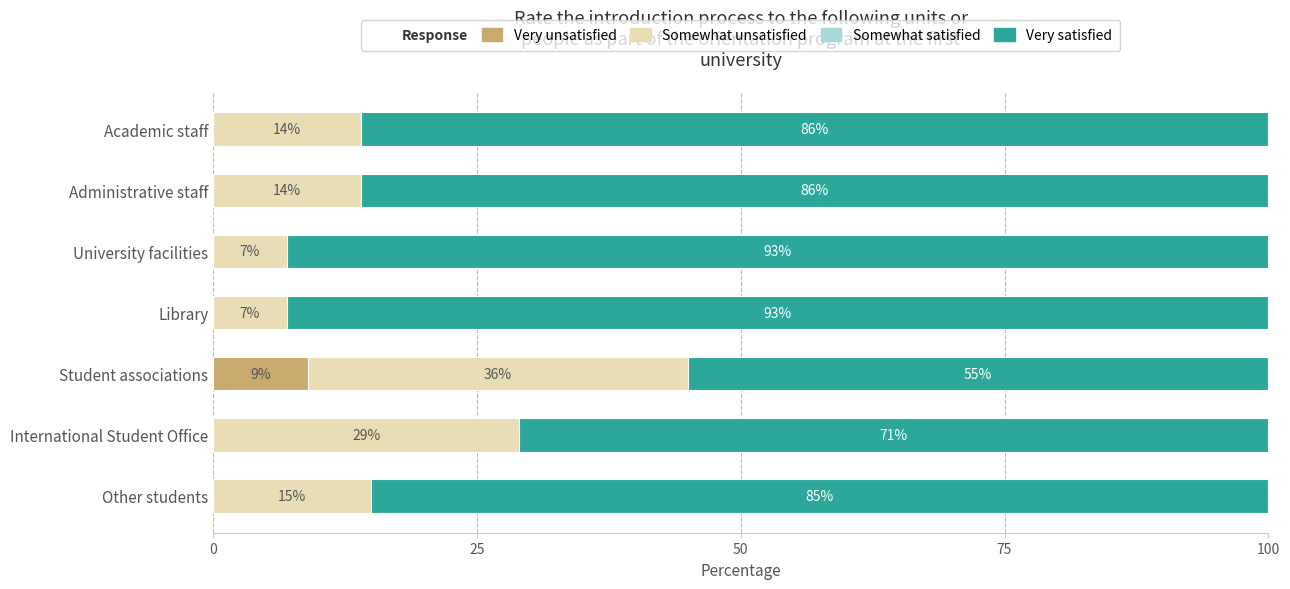

At which label does Very unsatisfied reach its peak?

Student associations